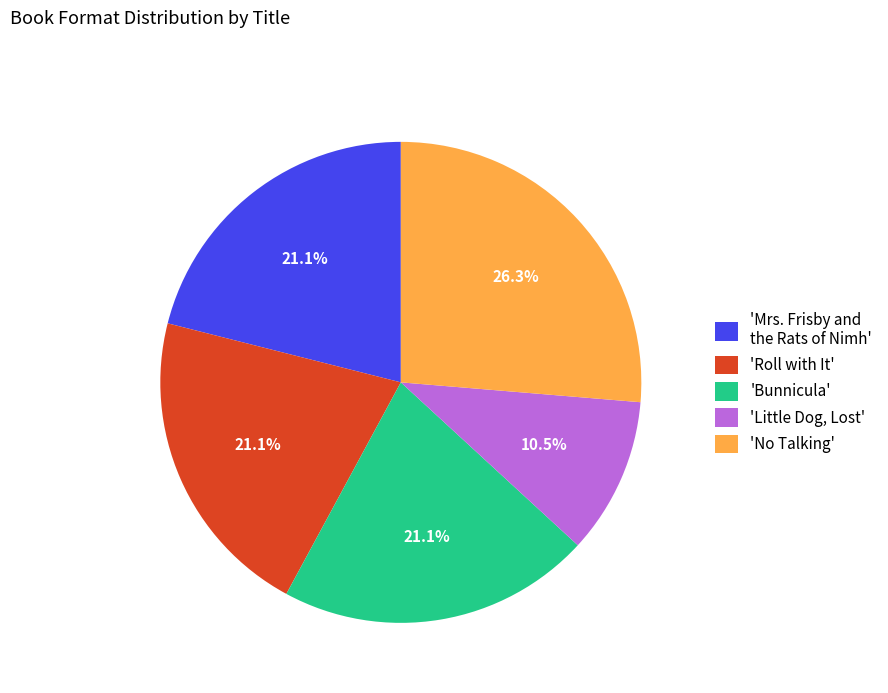

Between 'Little Dog, Lost' and 'No Talking', which is larger?

'No Talking'